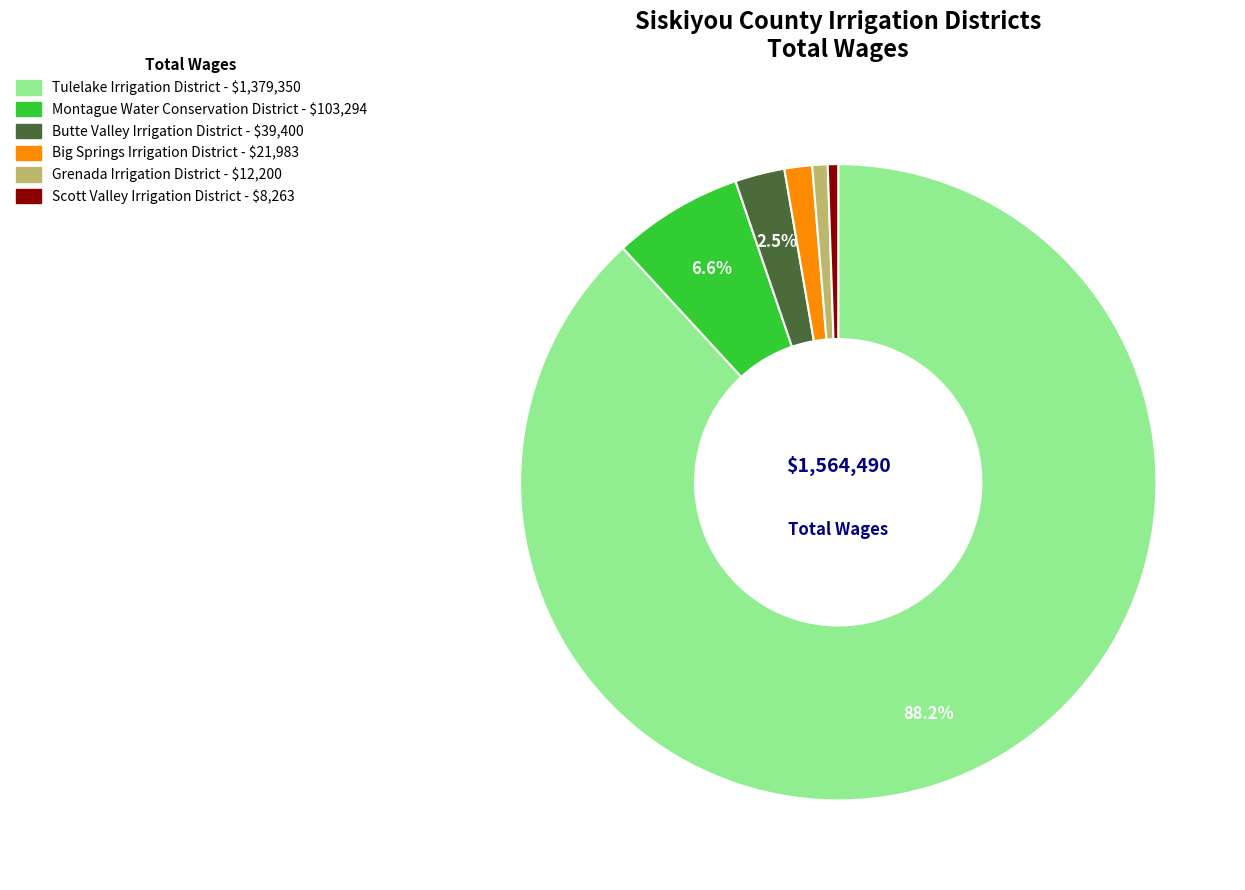

To the nearest percent, what is the difference between the Tulelake Irrigation District and Scott Valley Irrigation District slice percentages?

88%